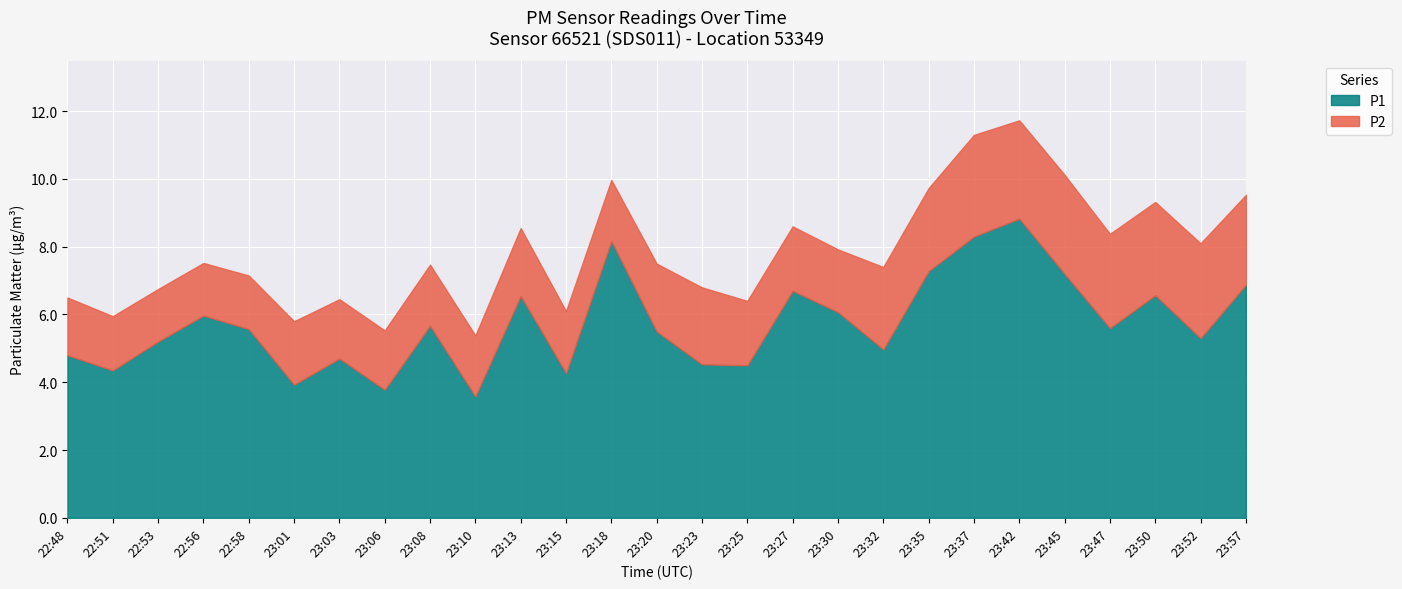

List the labels in order of P1 value, largest first.

23:42, 23:37, 23:18, 23:35, 23:45, 23:57, 23:27, 23:50, 23:13, 23:30, 22:56, 23:08, 23:47, 22:58, 23:20, 23:52, 22:53, 23:32, 22:48, 23:03, 23:23, 23:25, 22:51, 23:15, 23:01, 23:06, 23:10